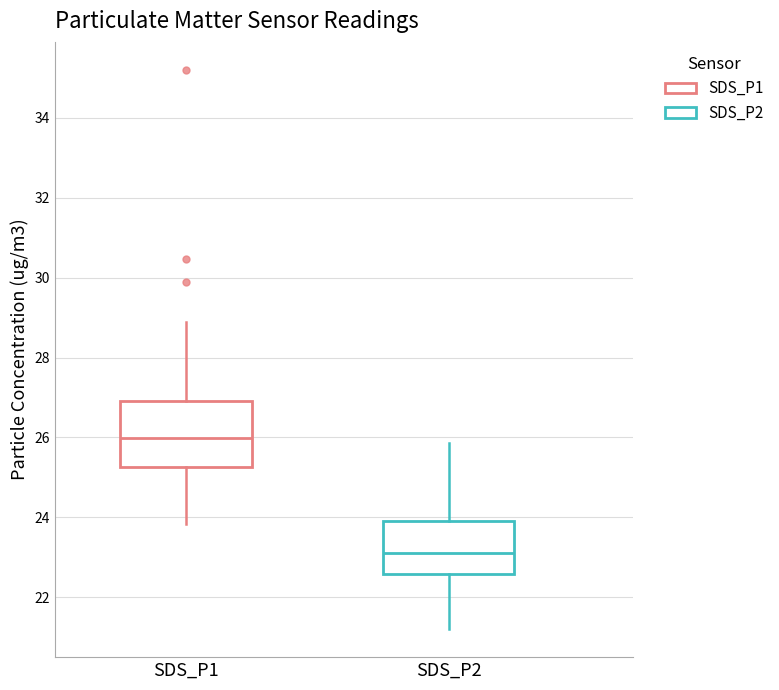

Reading left to right, read every box against the y-axis: the position of its median line, the range the box covers, and the ends of its whiskers. The values are not printed on the chart, so give them approximately, as read against the axis.

SDS_P1: median 26.0, box 25.2 to 27.0, whiskers 23.8 to 29.0
SDS_P2: median 23.2, box 22.6 to 24.0, whiskers 21.2 to 25.8